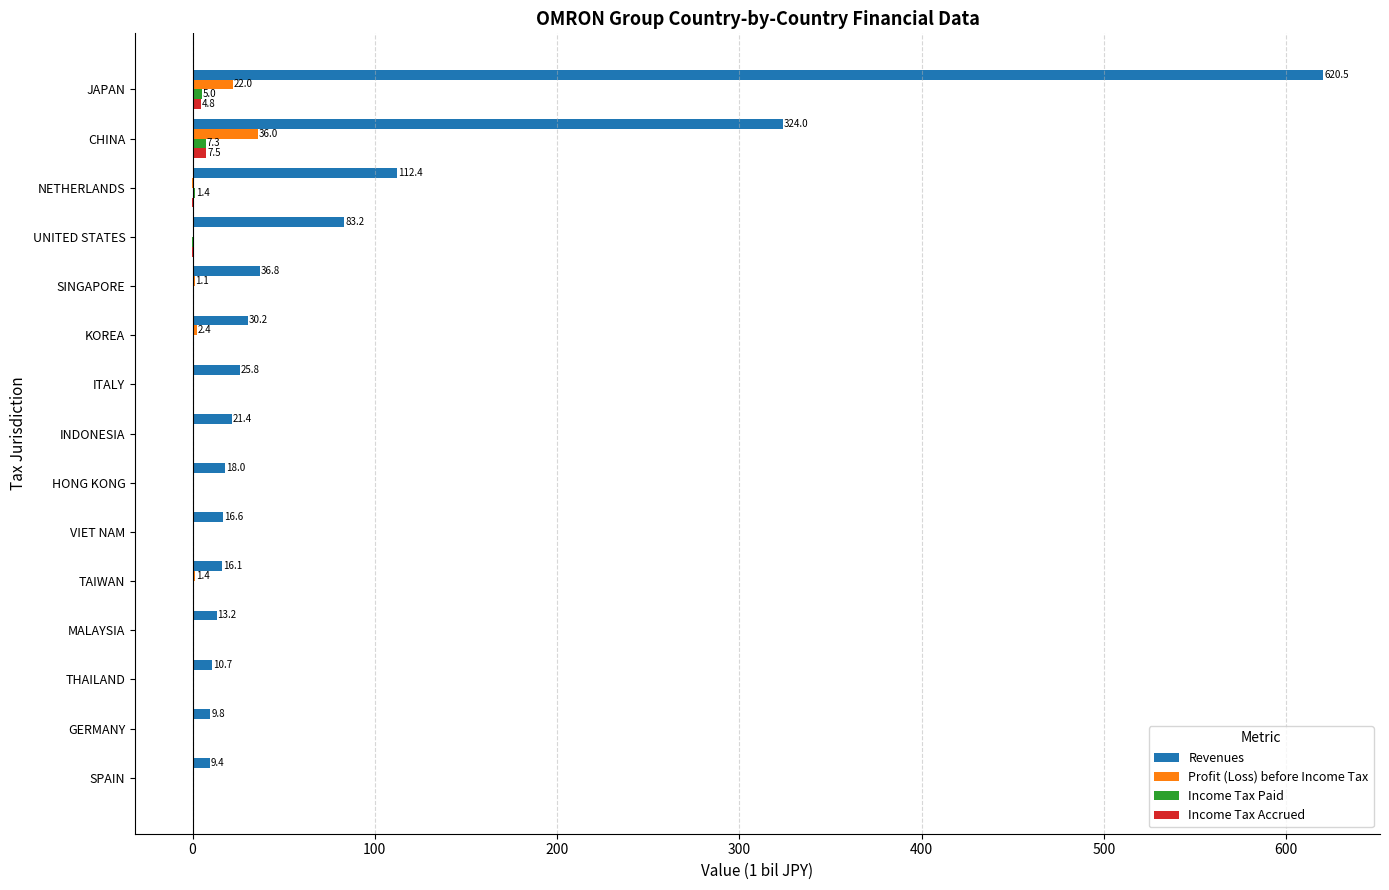

The value of Profit (Loss) before Income Tax at UNITED STATES is -0.0. True or false?

True